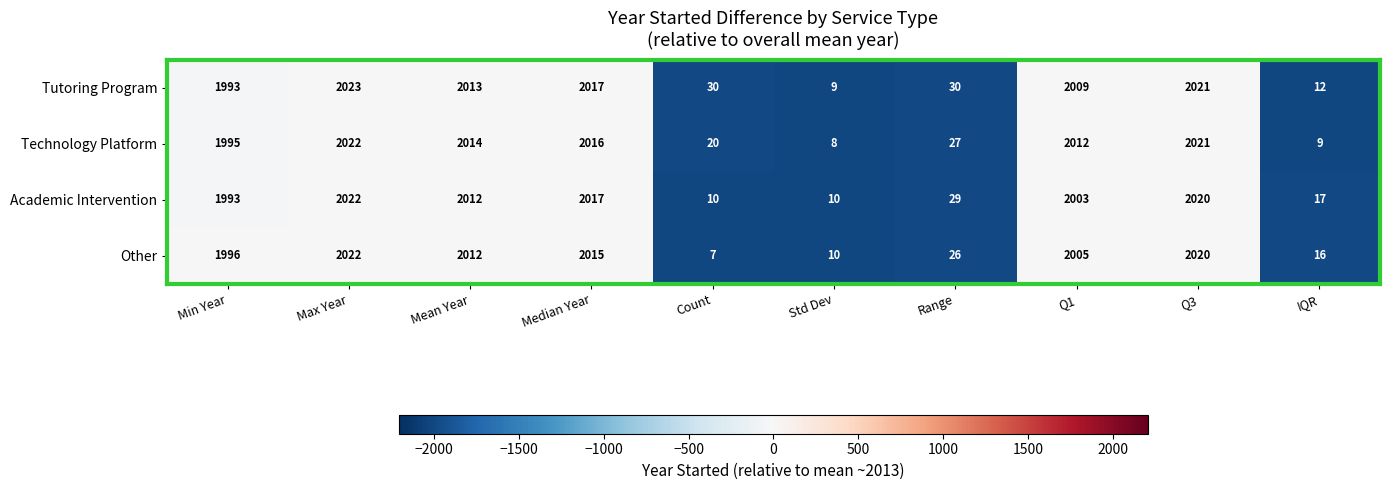

Which series changed the most between Min Year and Count?

Other